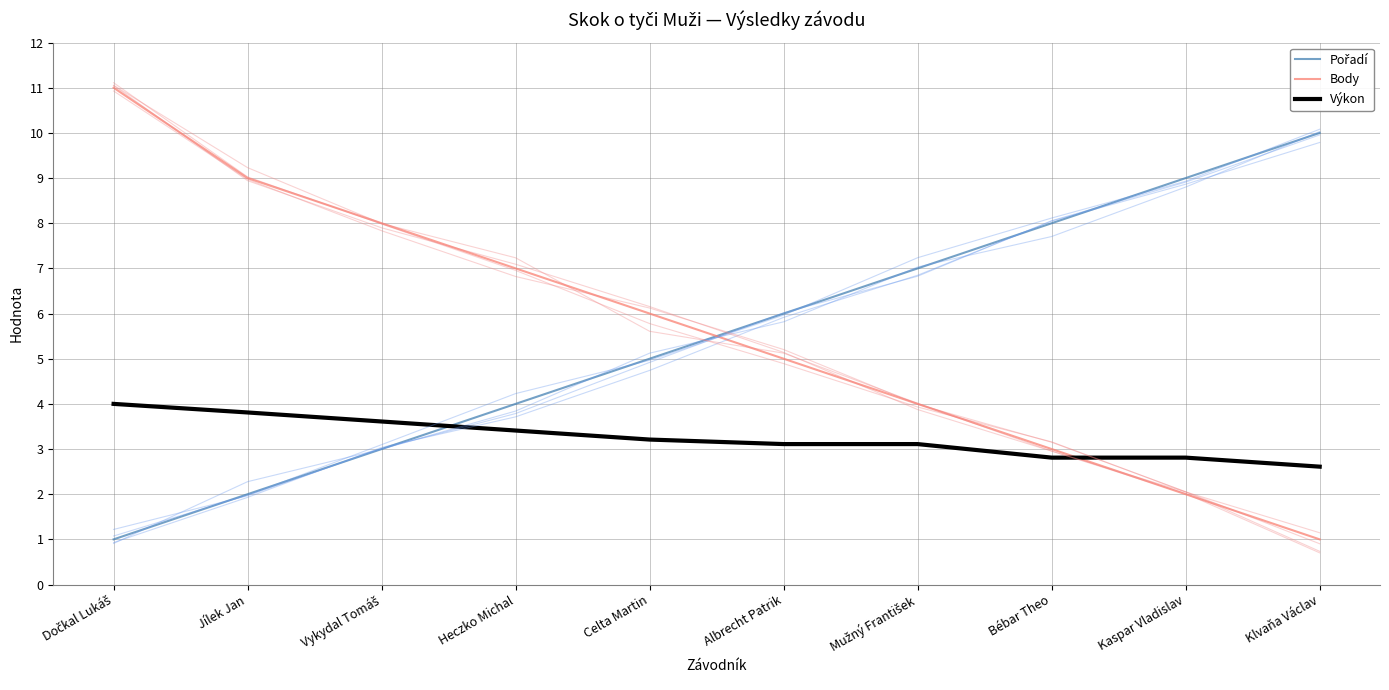

Between Jílek Jan and Celta Martin, which series saw the biggest shift?

Pořadí